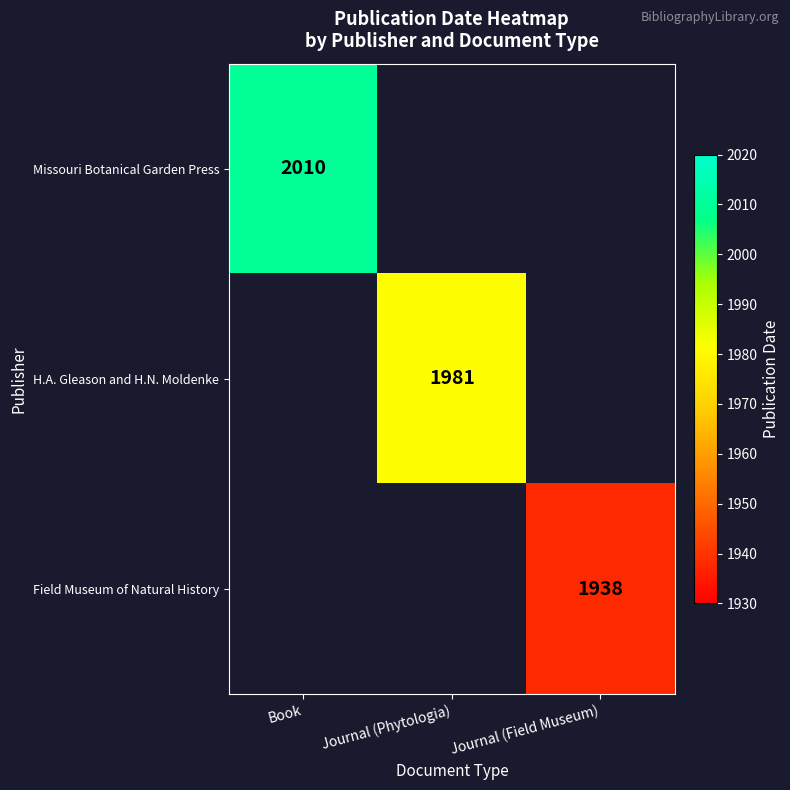

Count the number of data series in this chart.

3